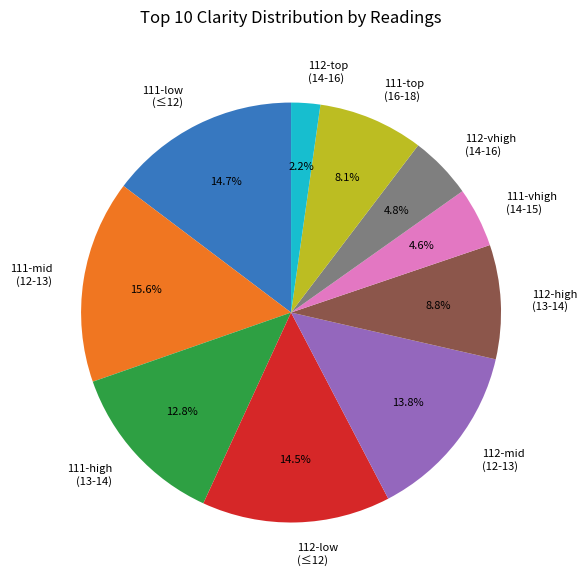

Is there a majority slice in this chart?

No